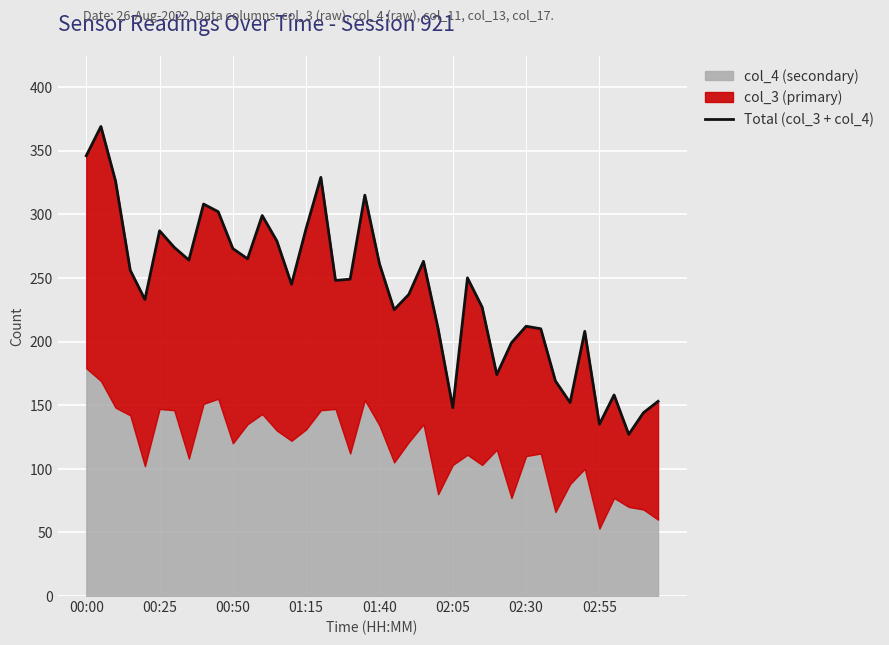

What is the minimum value shown in the chart?

127